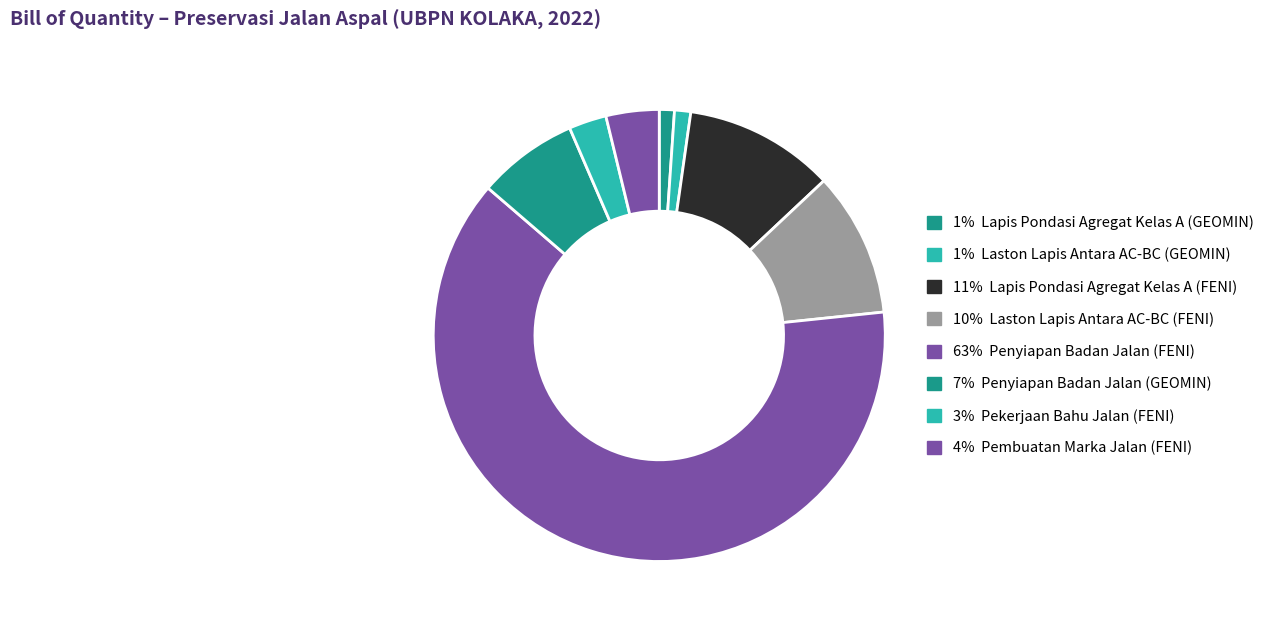

Count the number of slices in the pie.

8